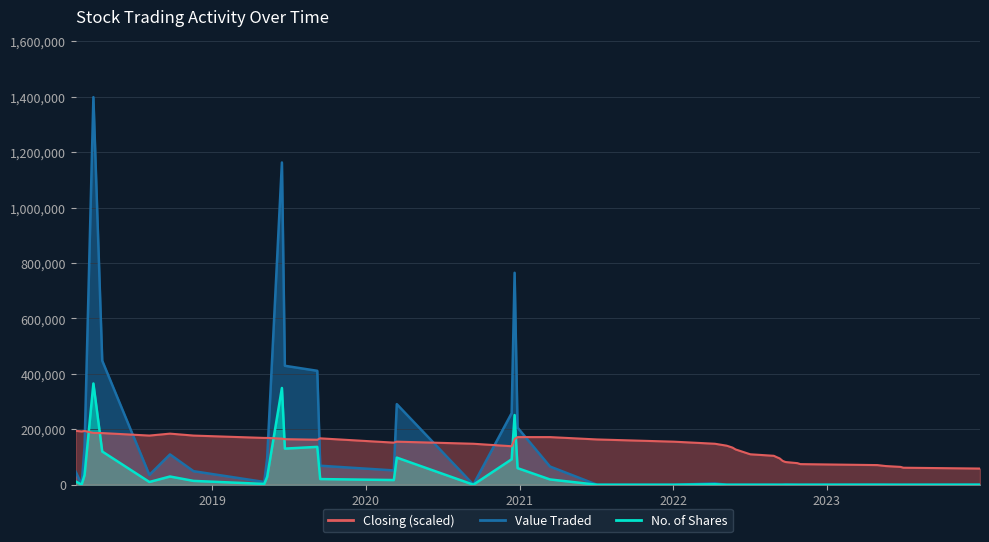

The value of Value Traded at 6 is 1.7. True or false?

False